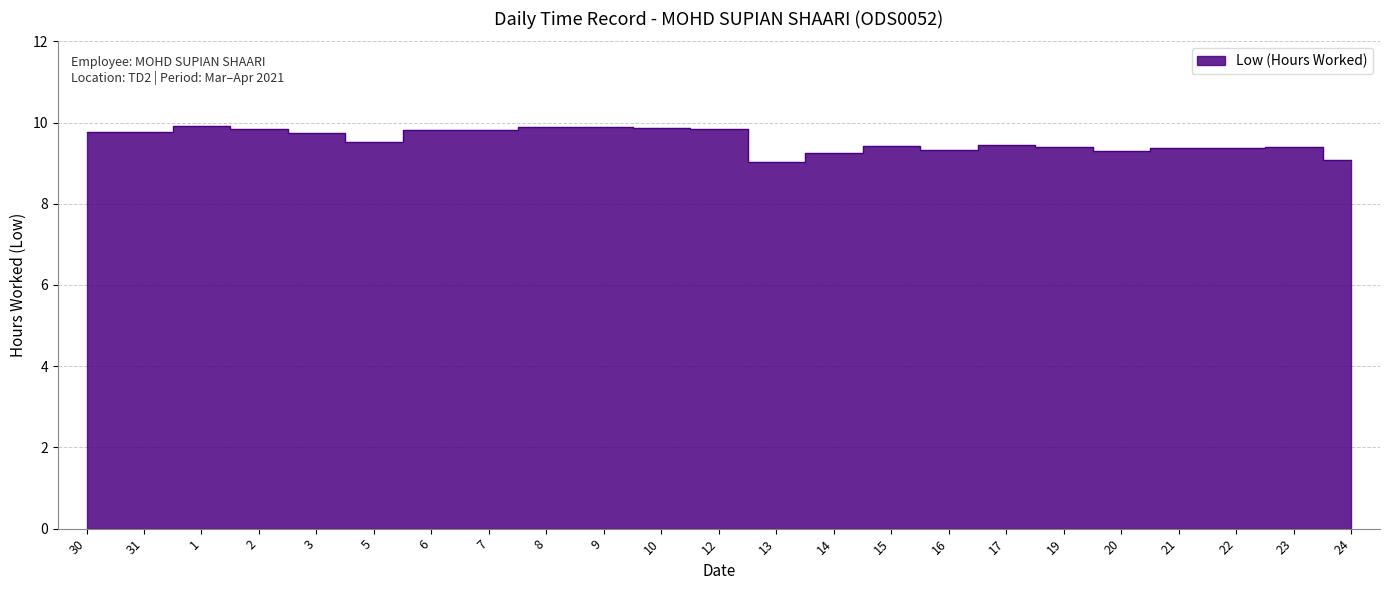

What position from the right is 12?

12